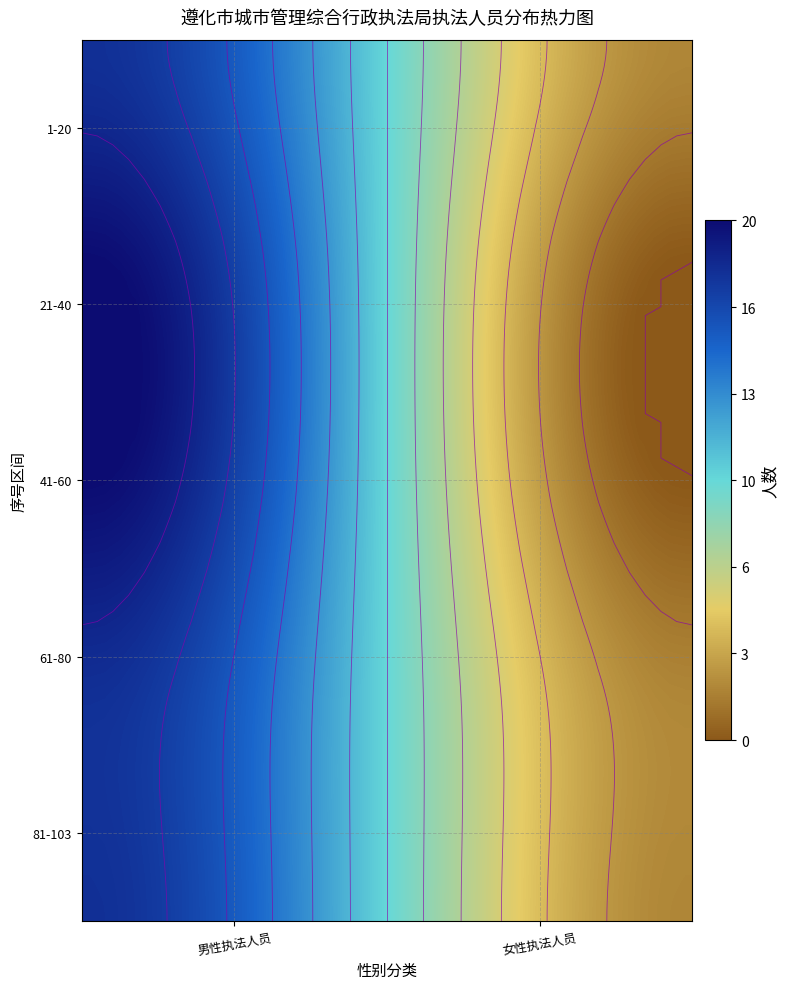

What value does the 城市管理-女 series have at 61-80?

2